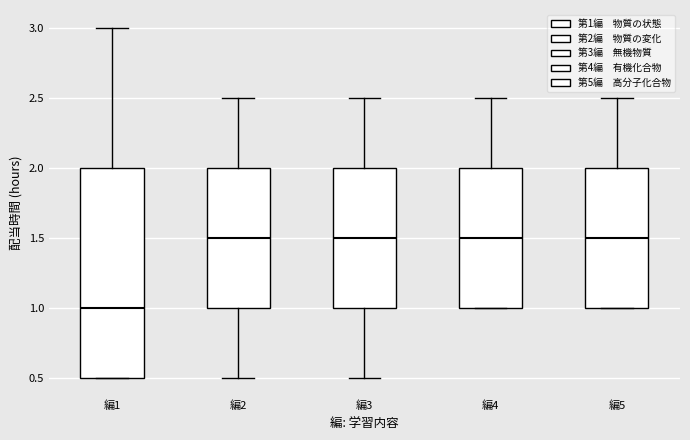

Which box is the tallest, from its lower edge to its upper edge?

編1